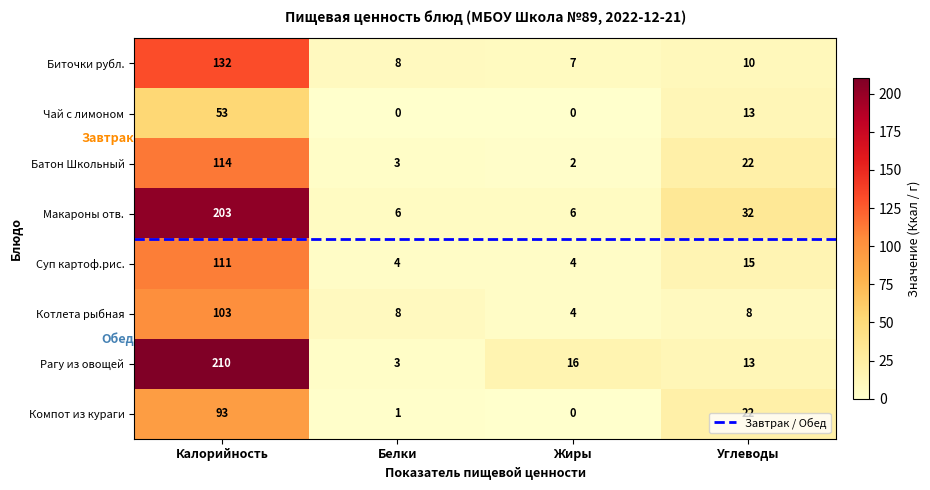

Which series has the widest spread of values?

Рагу из овощей